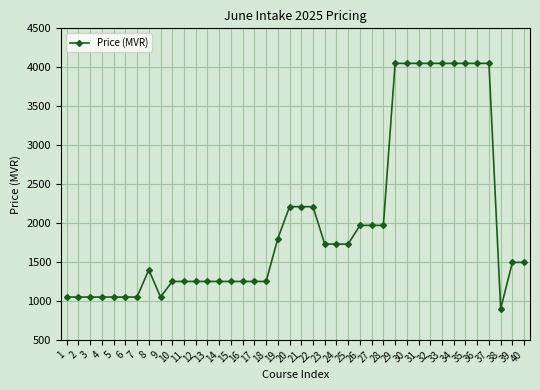

Reading right to left, transcribe all the data shown in this chart.

40=1495	39=1495	38=900	37=4050	36=4050	35=4050	34=4050	33=4050	32=4050	31=4050	30=4050	29=4050	28=1970	27=1970	26=1970	25=1730	24=1730	23=1730	22=2210	21=2210	20=2210	19=1800	18=1250	17=1250	16=1250	15=1250	14=1250	13=1250	12=1250	11=1250	10=1250	9=1050	8=1400	7=1050	6=1050	5=1050	4=1050	3=1050	2=1050	1=1050